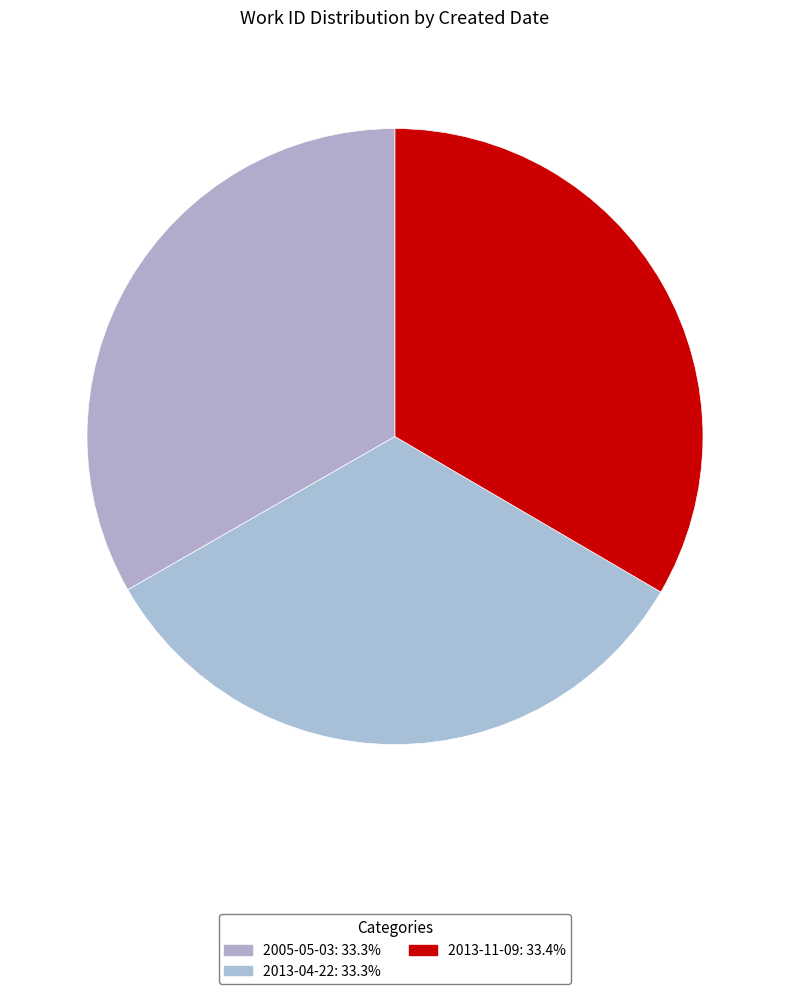

What is the smallest slice in the pie chart?

2005-05-03